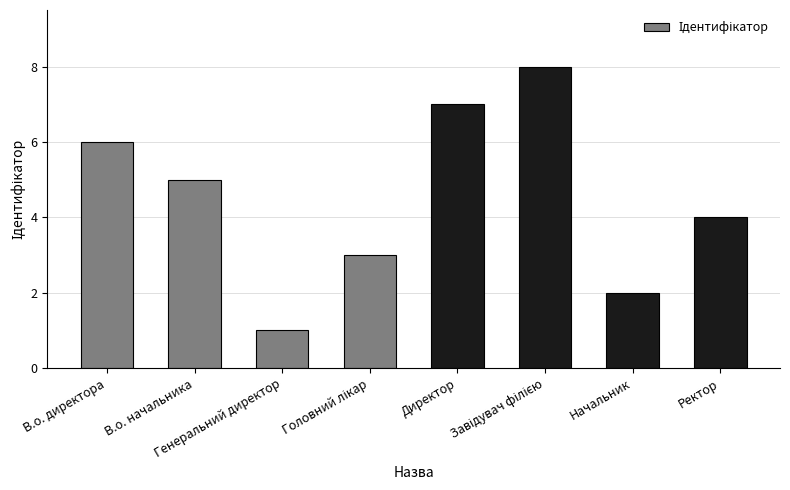

What is the difference between the maximum and minimum values?

7